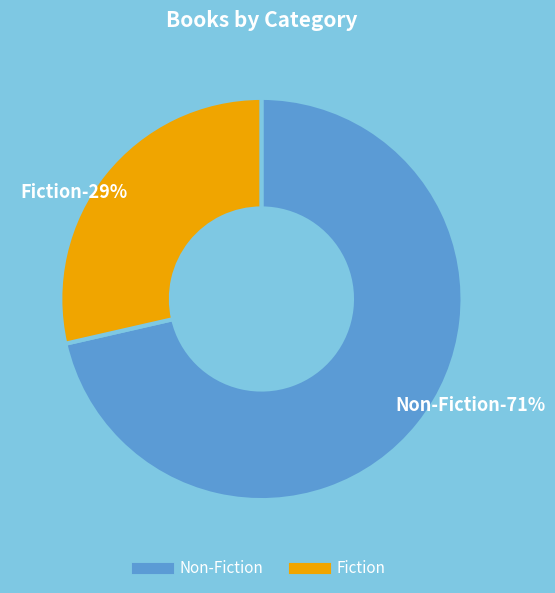

Count the number of slices in the pie.

2